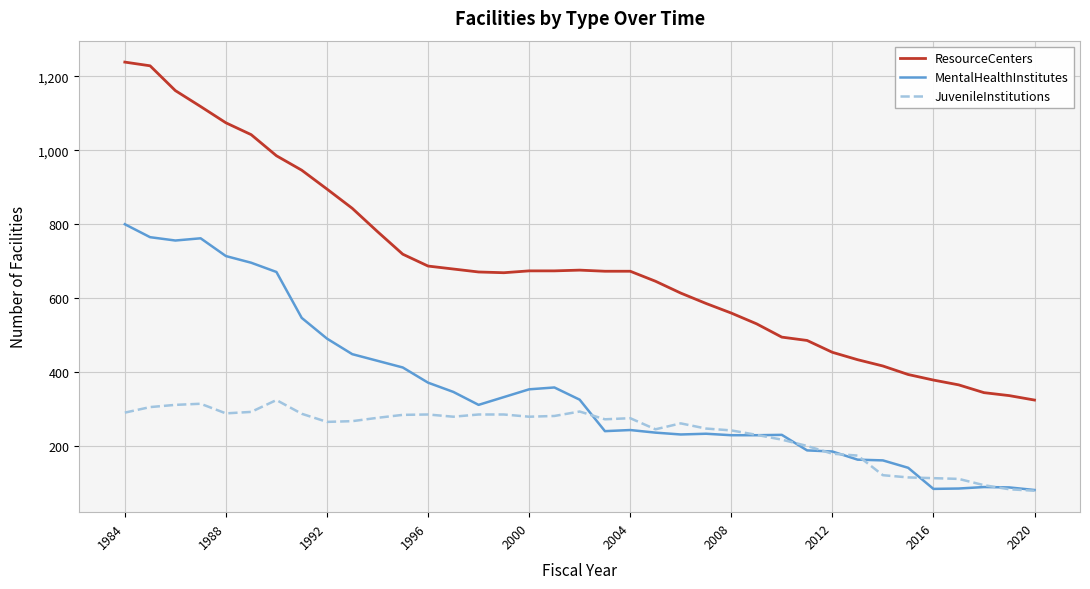

True or false: JuvenileInstitutions and ResourceCenters cross at least once.

False